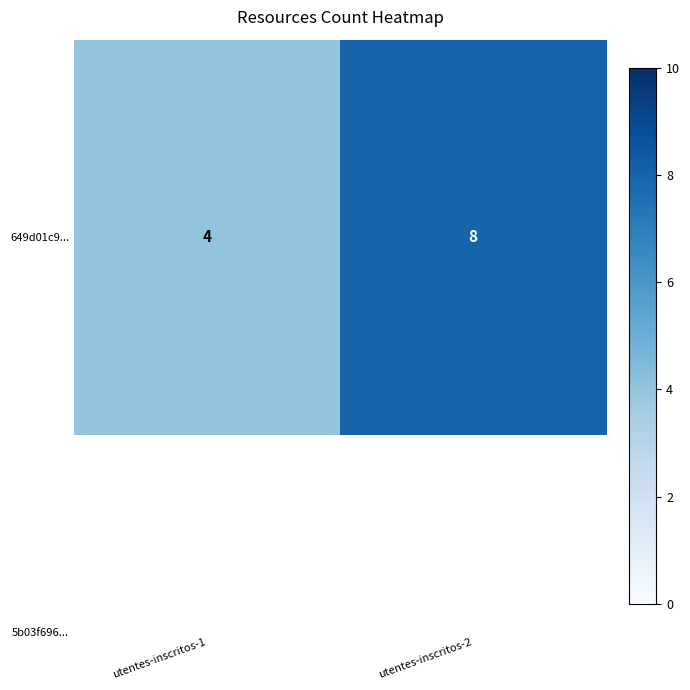

Count the number of categories in the chart.

2